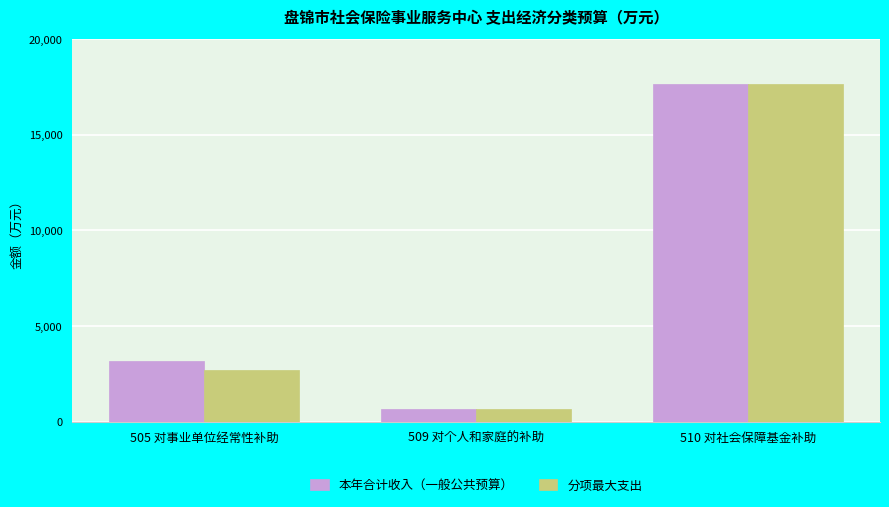

At which label does 本年合计收入（一般公共预算） reach its minimum?

509 对个人和家庭的补助